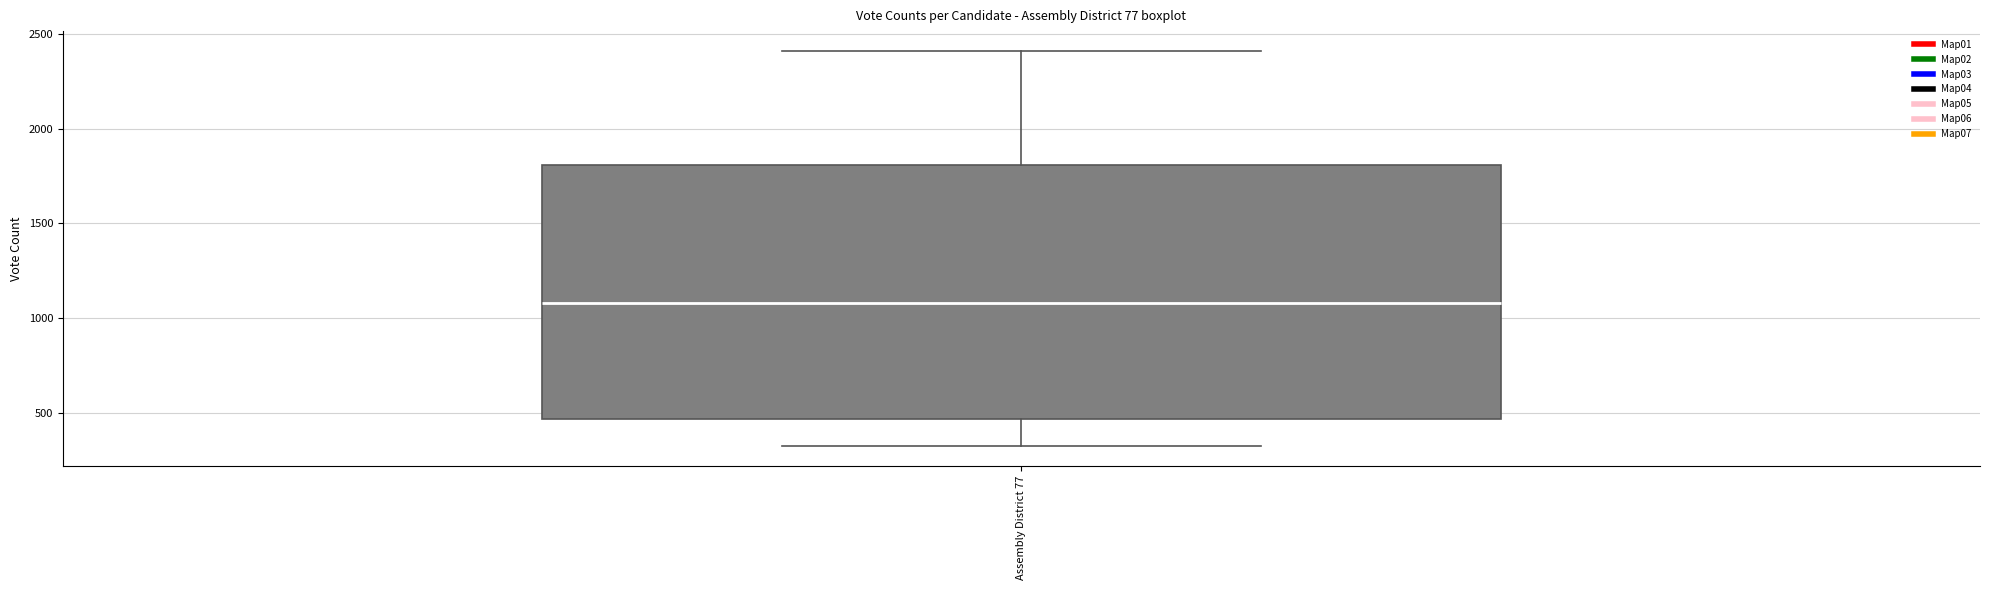

Read this box plot against the y-axis: the position of the median line, the range covered by the box, and the ends of both whiskers. The values are not printed on the chart, so give them approximately, as read against the axis.

median 1100, box 450 to 1800, whiskers 350 to 2400